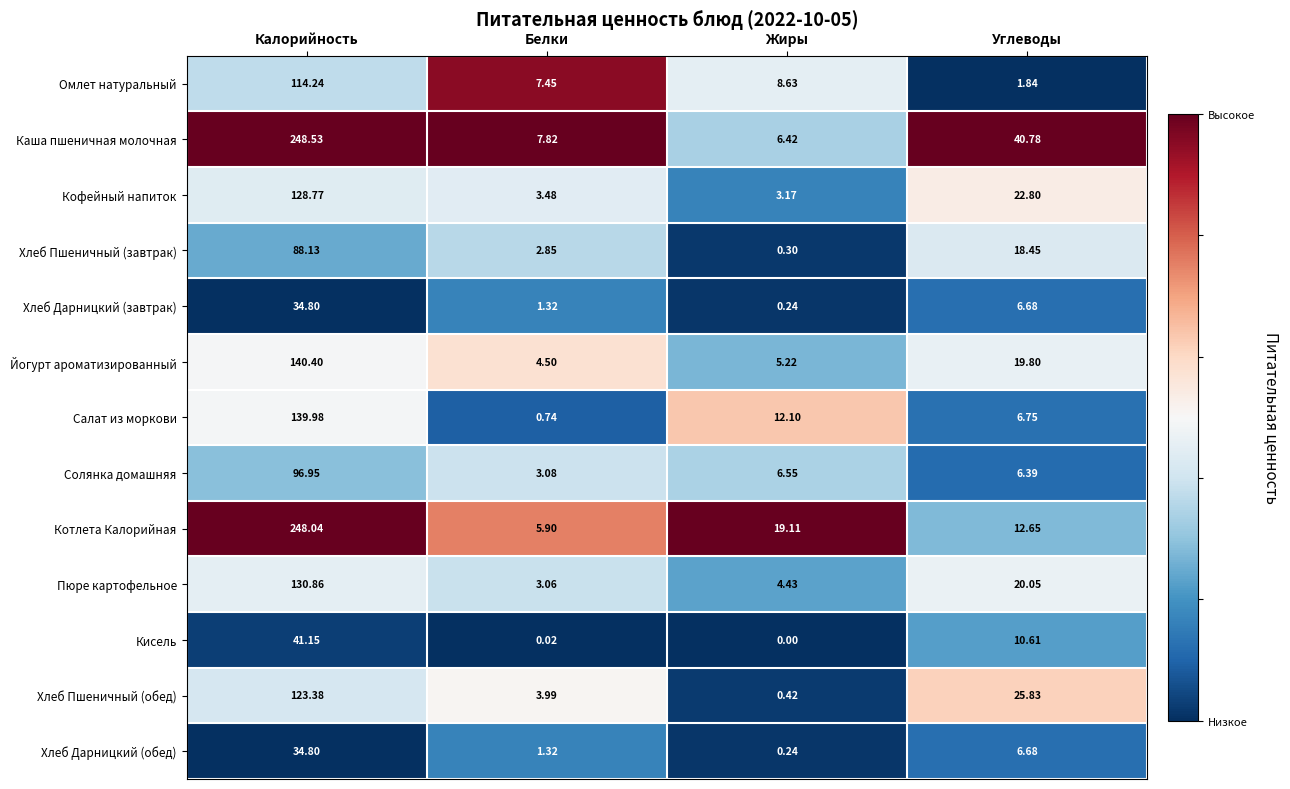

Where does the Пюре картофельное series first go above 20?

Калорийность